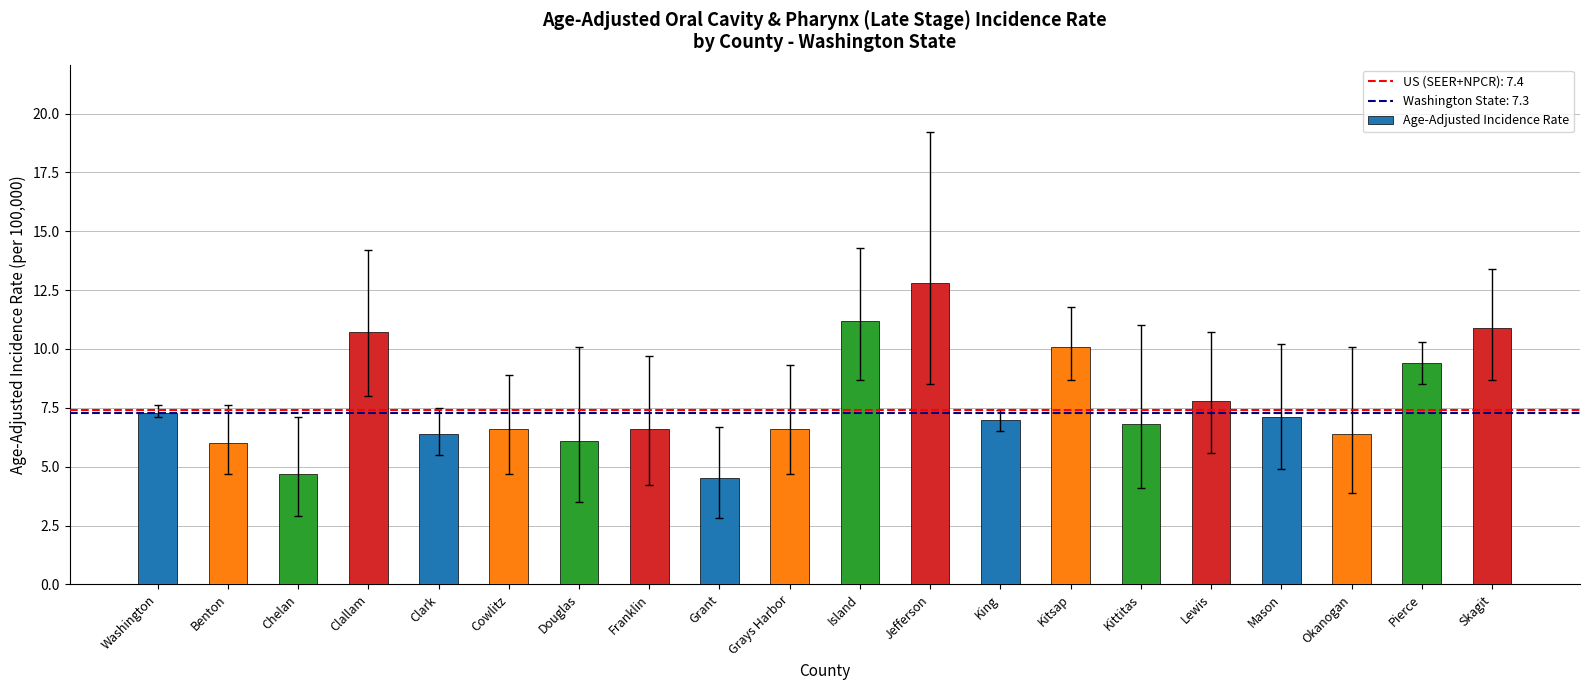

What is the difference between the values at Kitsap and Clark?

3.7